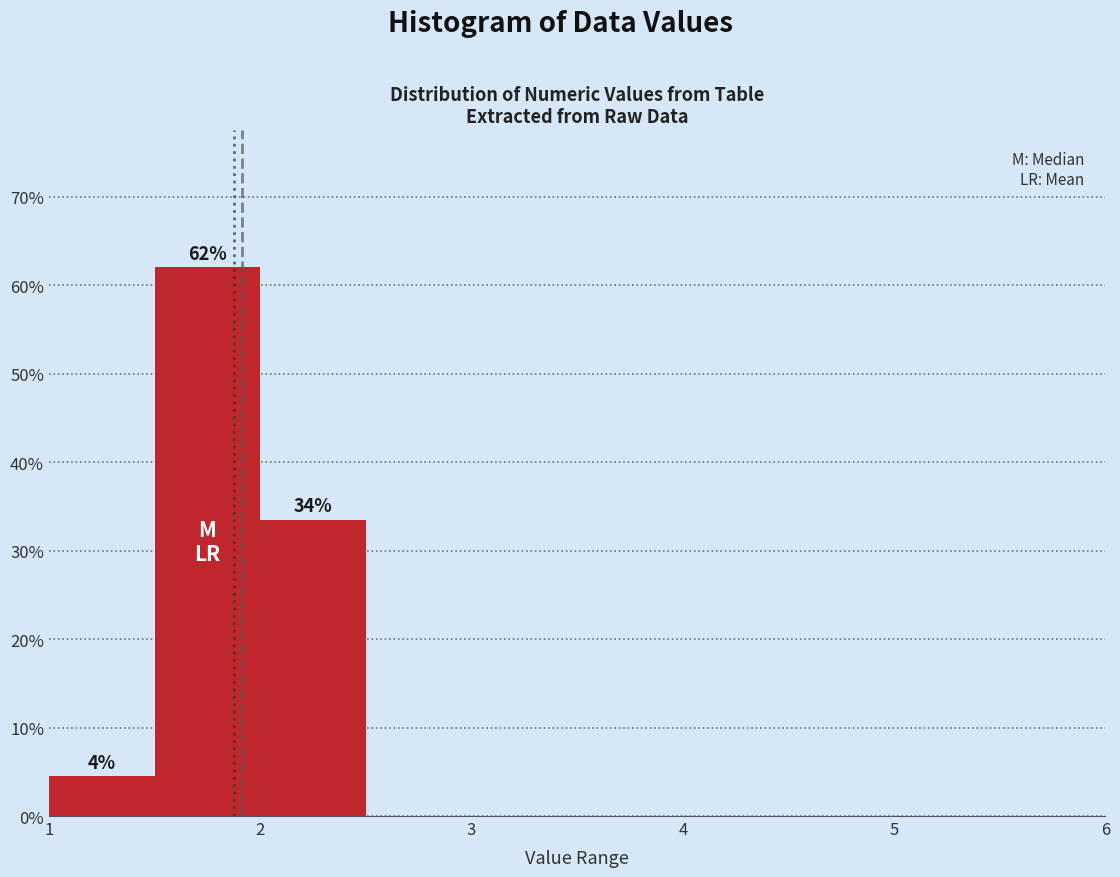

Over which range of the x-axis is the bar tallest?

1.5 to 2.0